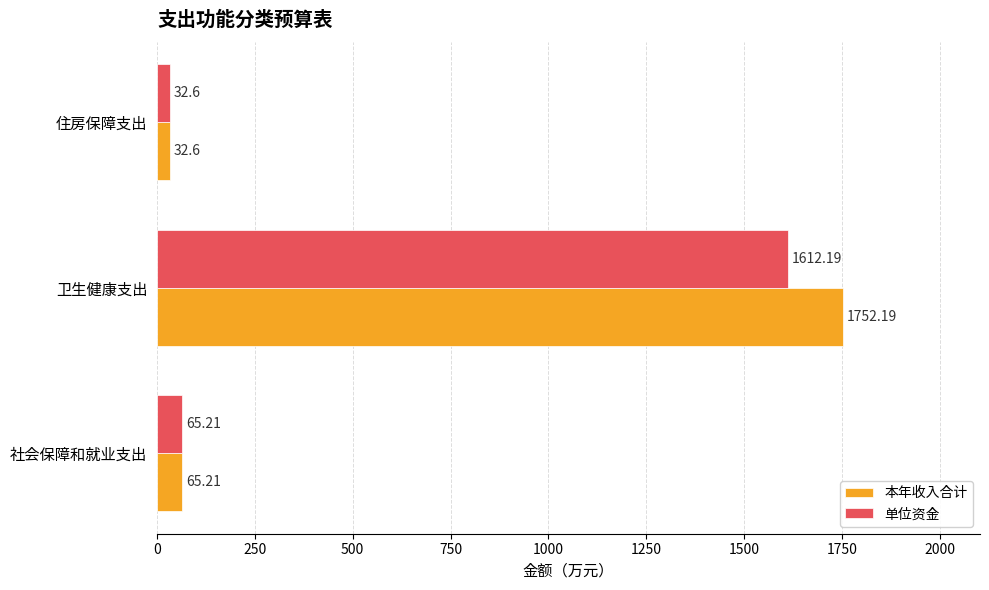

What is the difference between the maximum and minimum values in the 单位资金 series?

1579.6